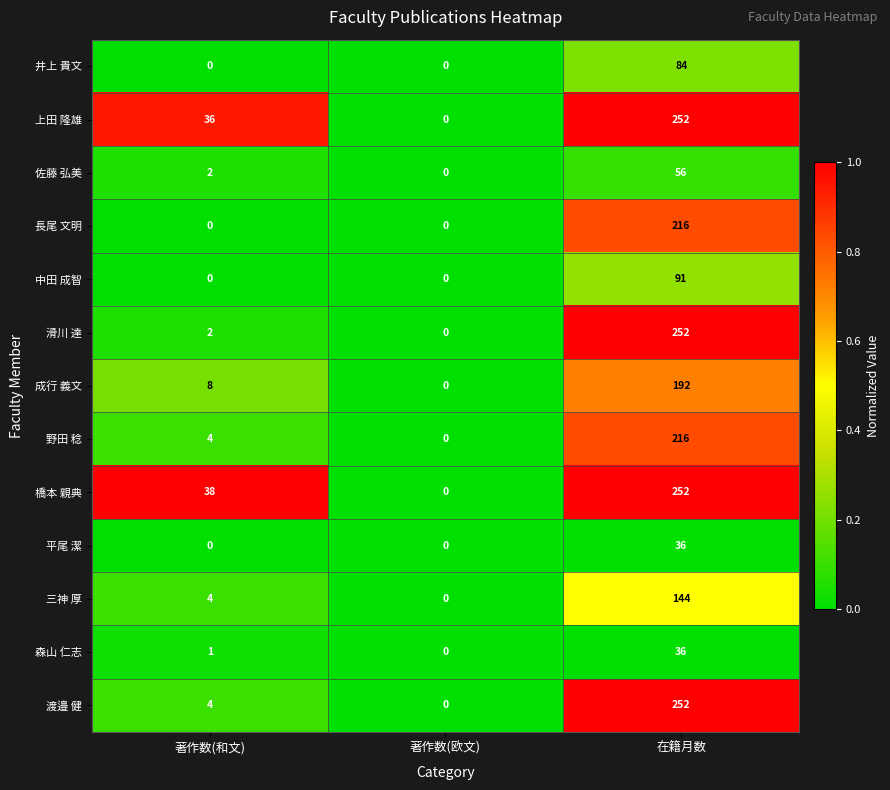

What is the greatest value displayed?

252